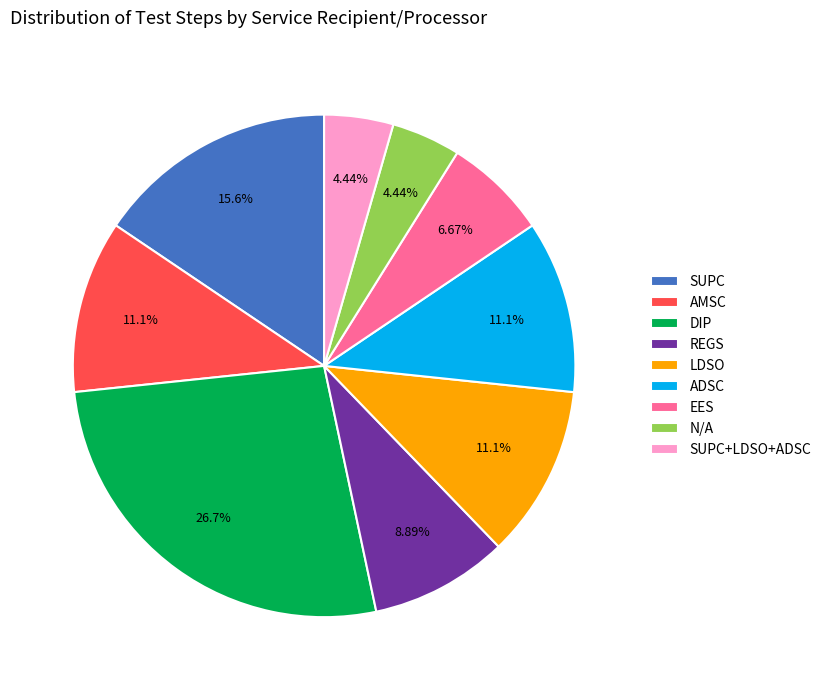

To the nearest percent, what is the combined percentage of LDSO and N/A?

16%